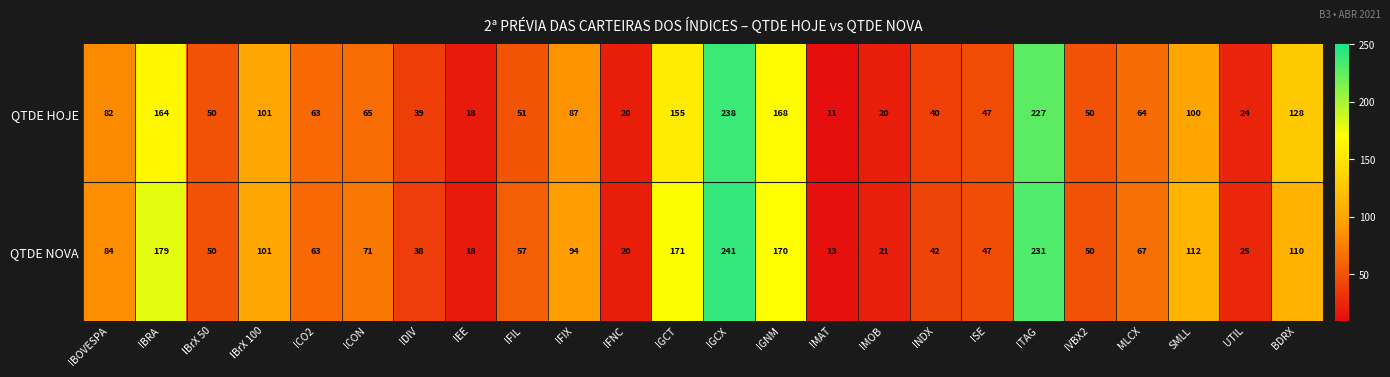

At which label does QTDE NOVA reach its minimum?

IMAT